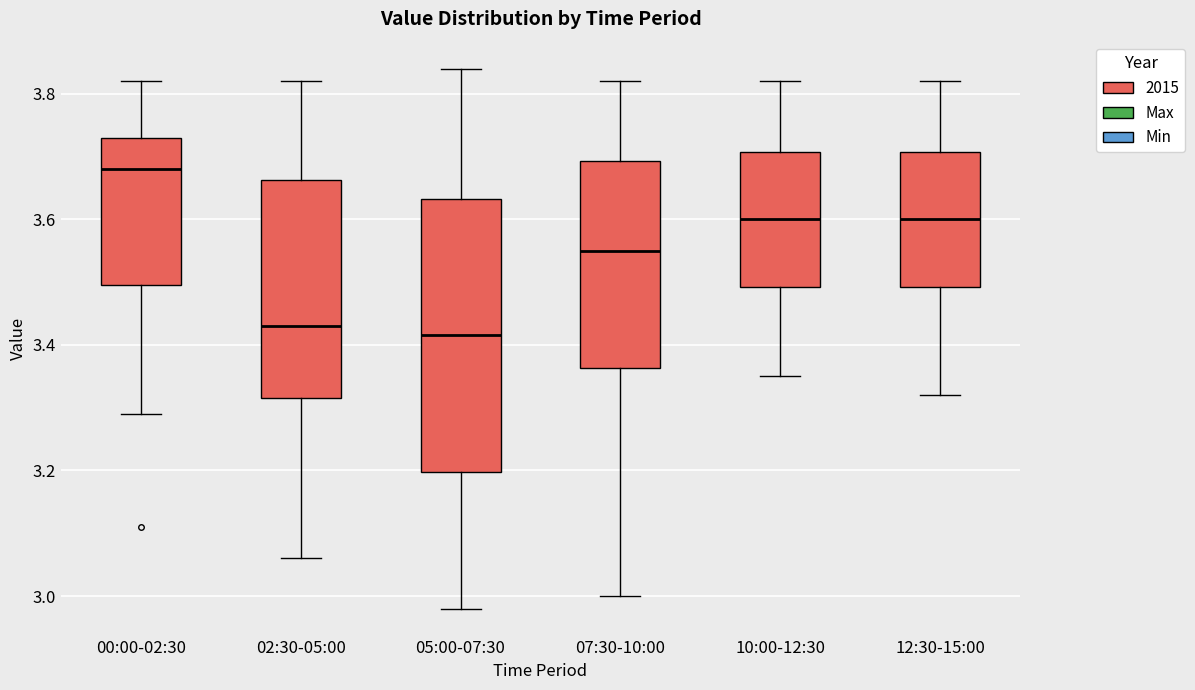

Which box's median line is the highest?

00:00-02:30